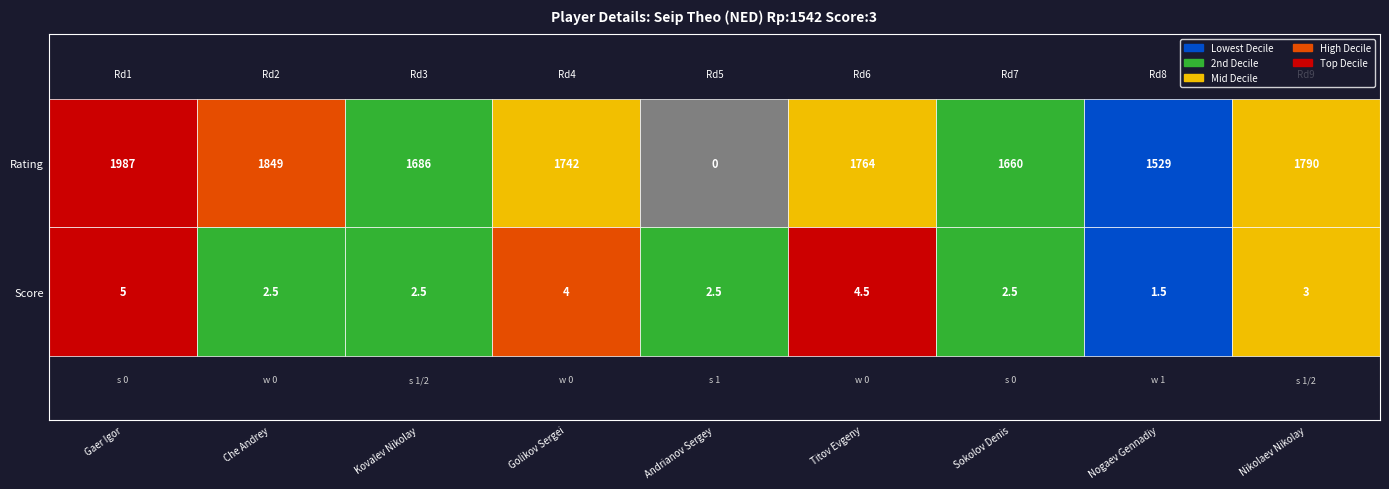

What is the total value across all series at Andrianov Sergey?

2.5